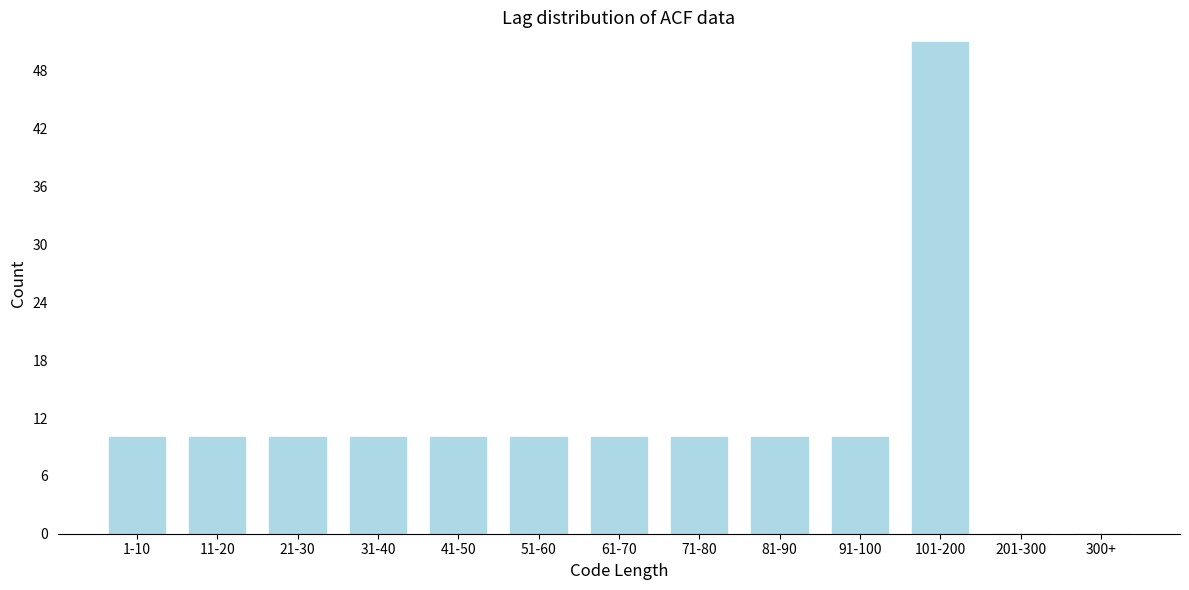

Reading left to right, transcribe all the data shown in this chart.

1-10=10	11-20=10	21-30=10	31-40=10	41-50=10	51-60=10	61-70=10	71-80=10	81-90=10	91-100=10	101-200=51	201-300=0	300+=0